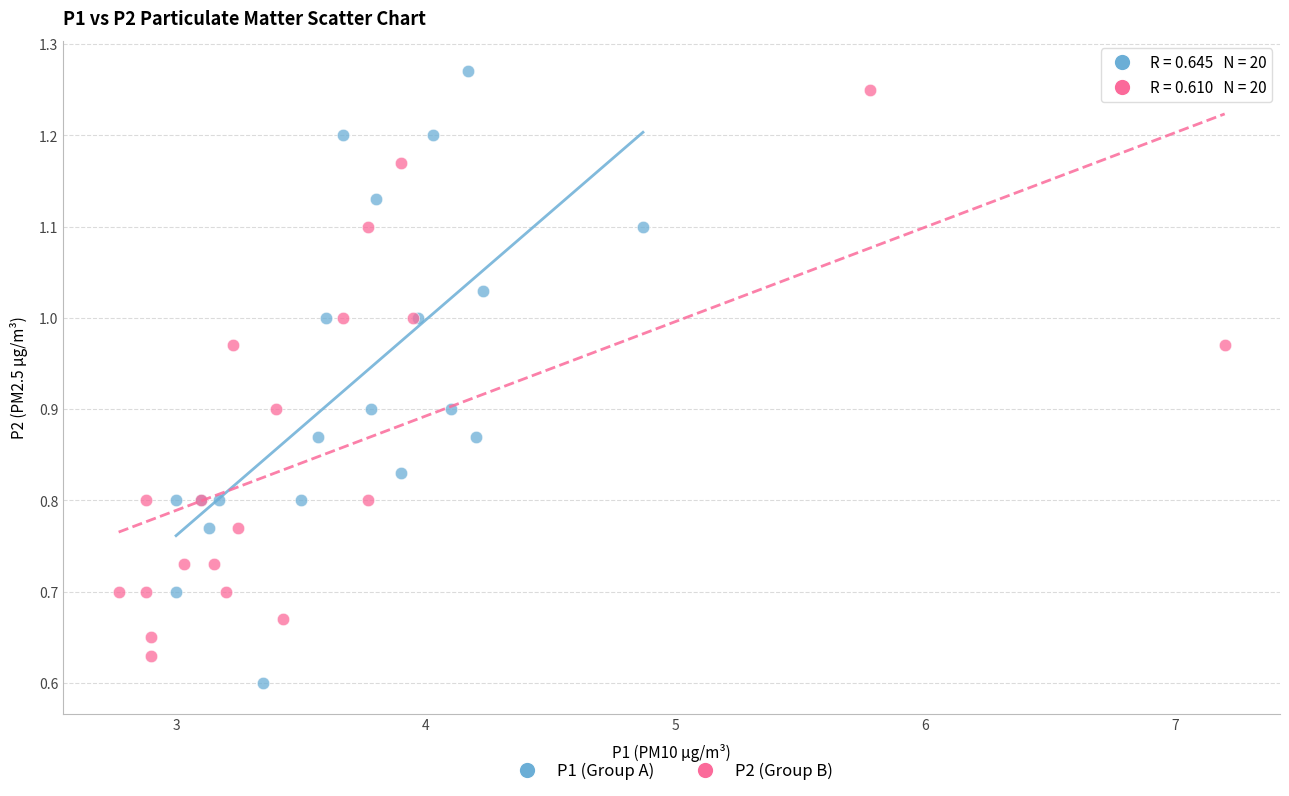

Which series has the largest Y range (max minus min)?

P1 (Group A)